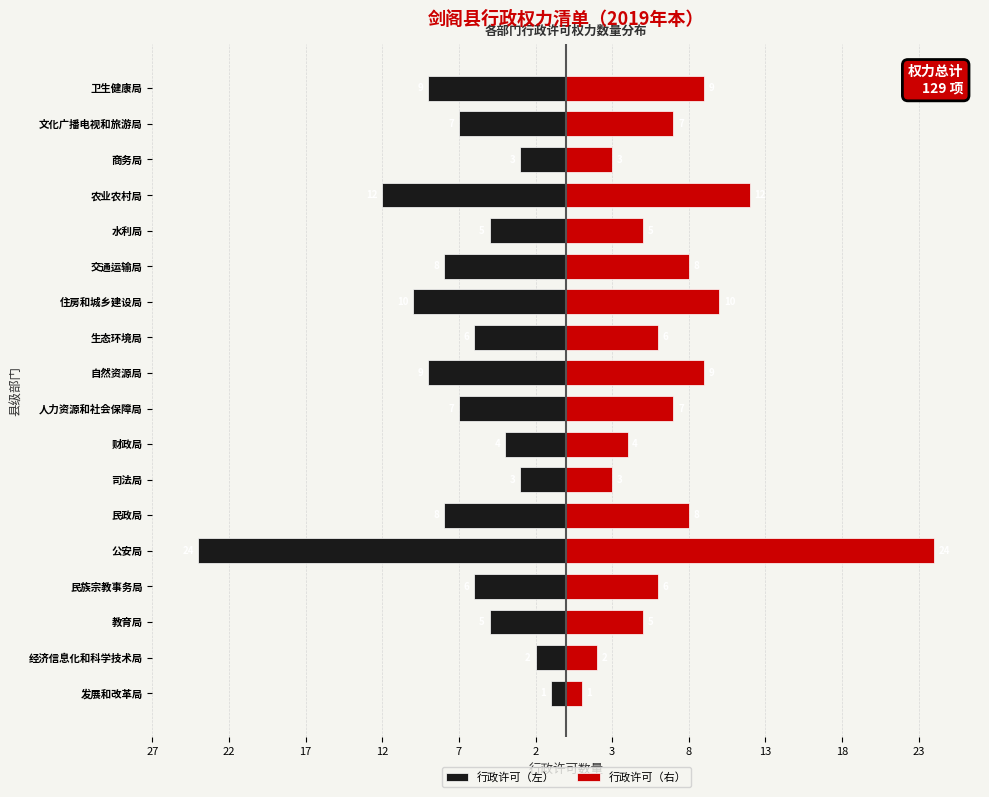

Rank the series by their average value, from highest to lowest.

行政许可（右）, 行政许可（左）